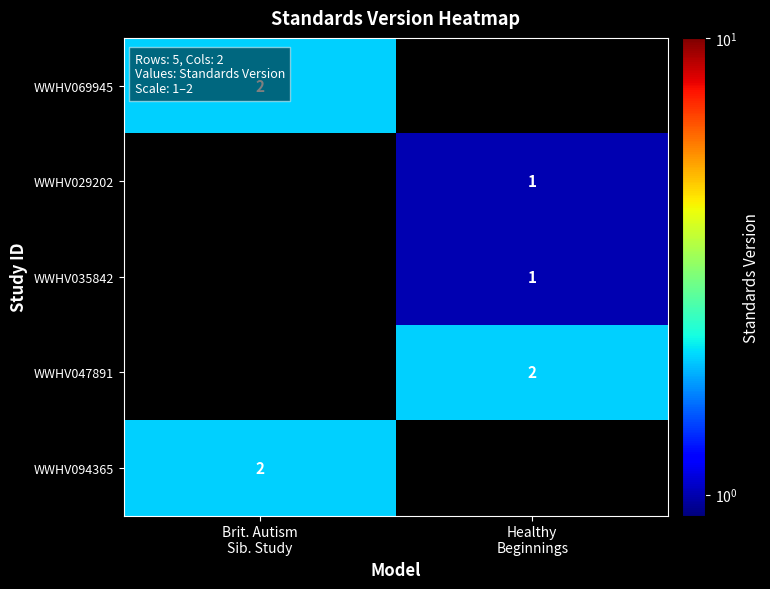

Is it true that WWHV029202 equals 0.5 at Healthy Beginnings?

False